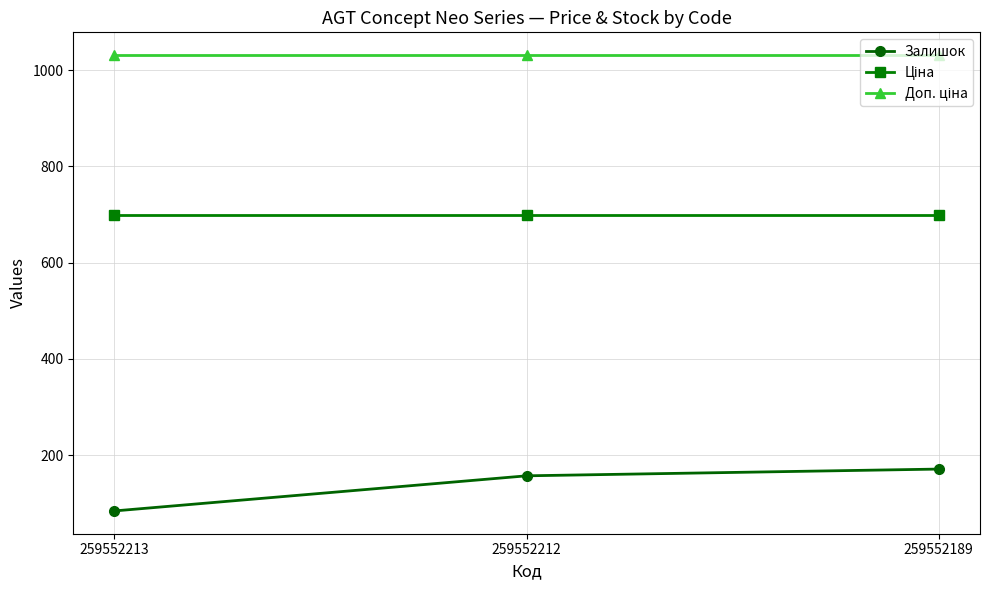

Is it true that Залишок equals 84.0 at 259552213?

True